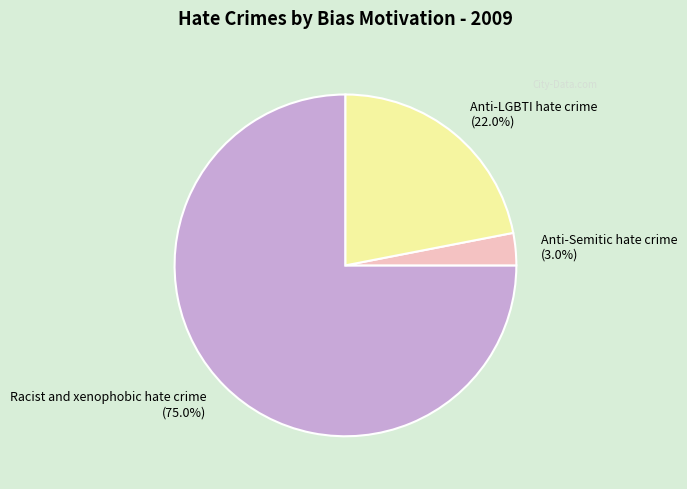

What is the majority slice?

Racist and xenophobic hate crime